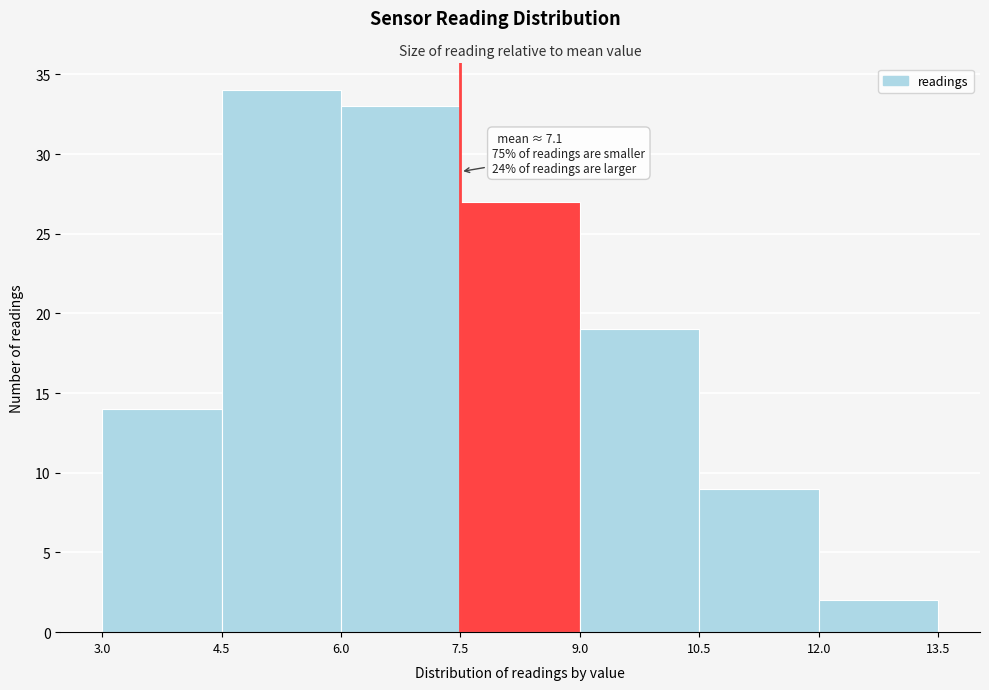

Which range on the x-axis has the tallest bar?

4.5 to 6.0